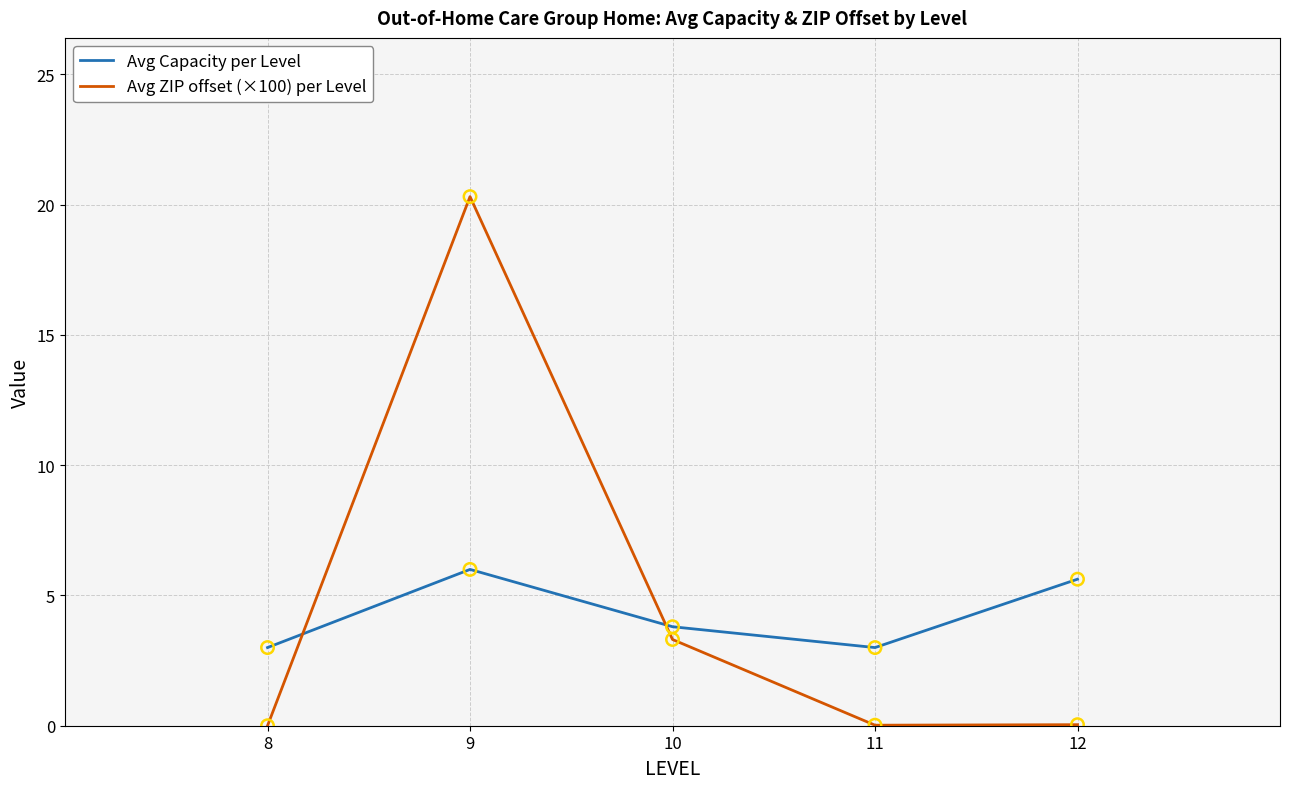

What is the difference between the highest and lowest values at 9?

14.3